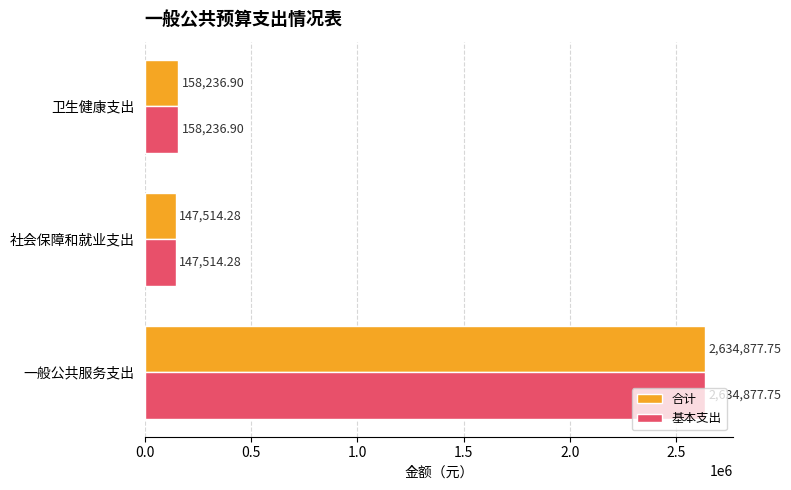

Is the value of 合计 at 卫生健康支出 greater than the value of 基本支出 at 社会保障和就业支出?

Yes